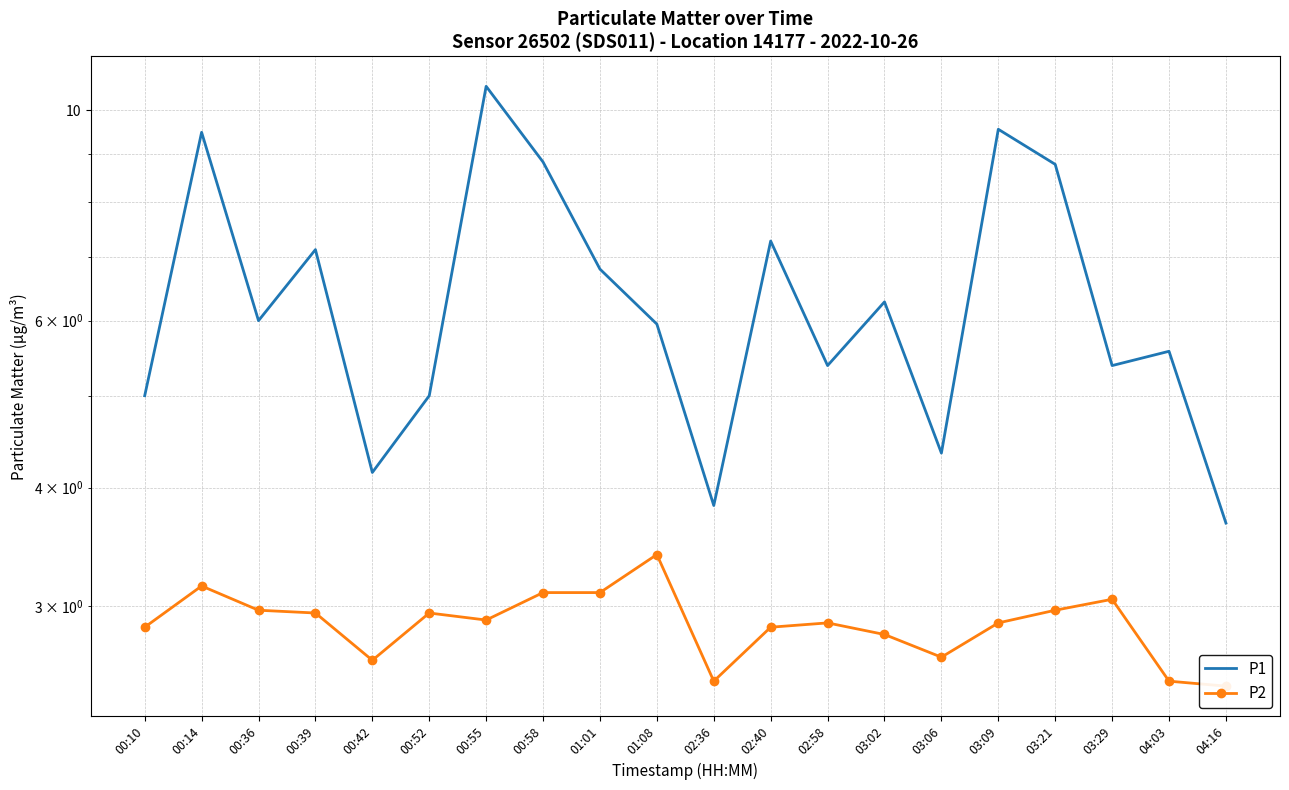

Reading right to left, list all the values displayed in this chart.

P1: 04:16=3.7	04:03=5.6	03:29=5.4	03:21=8.8	03:09=9.6	03:06=4.3	03:02=6.3	02:58=5.4	02:40=7.3	02:36=3.8	01:08=6.0	01:01=6.8	00:58=8.8	00:55=10.6	00:52=5.0	00:42=4.2	00:39=7.1	00:36=6.0	00:14=9.5	00:10=5.0
P2: 04:16=2.5	04:03=2.5	03:29=3.0	03:21=3.0	03:09=2.9	03:06=2.6	03:02=2.8	02:58=2.9	02:40=2.9	02:36=2.5	01:08=3.4	01:01=3.1	00:58=3.1	00:55=2.9	00:52=3.0	00:42=2.6	00:39=3.0	00:36=3.0	00:14=3.1	00:10=2.9